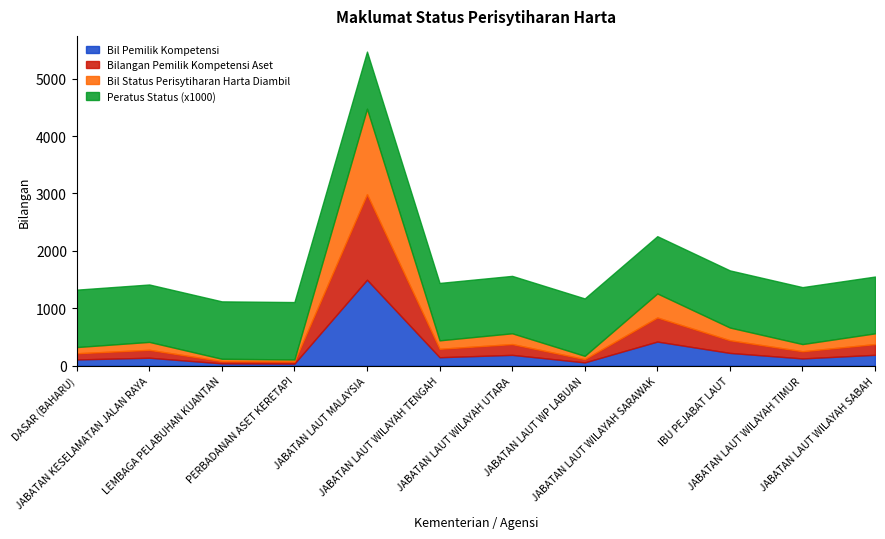

What is the maximum value shown in the chart?

1497.0